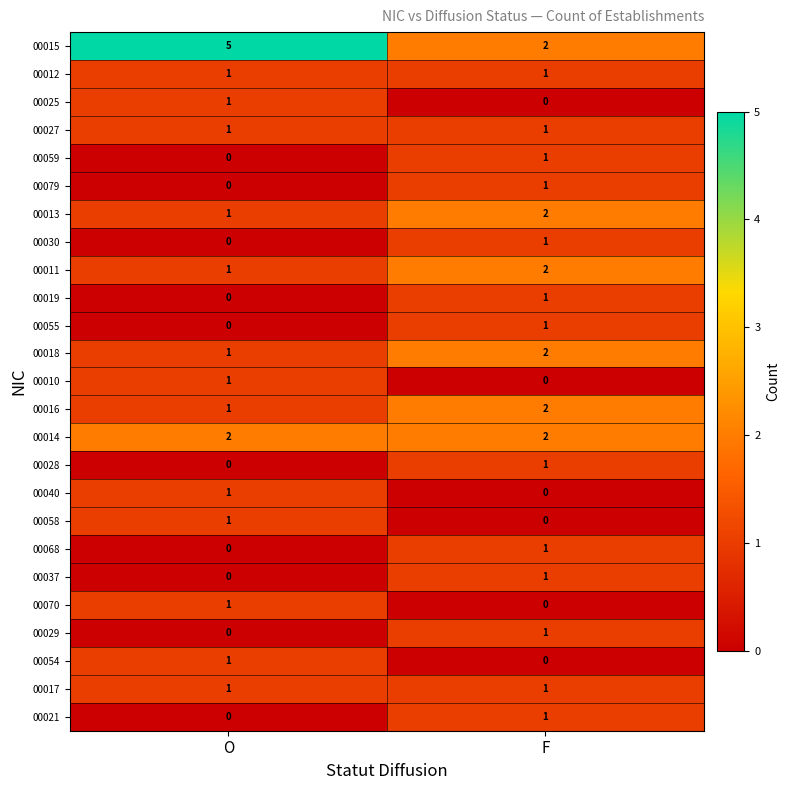

Which category has the highest value in the 00054 series?

O